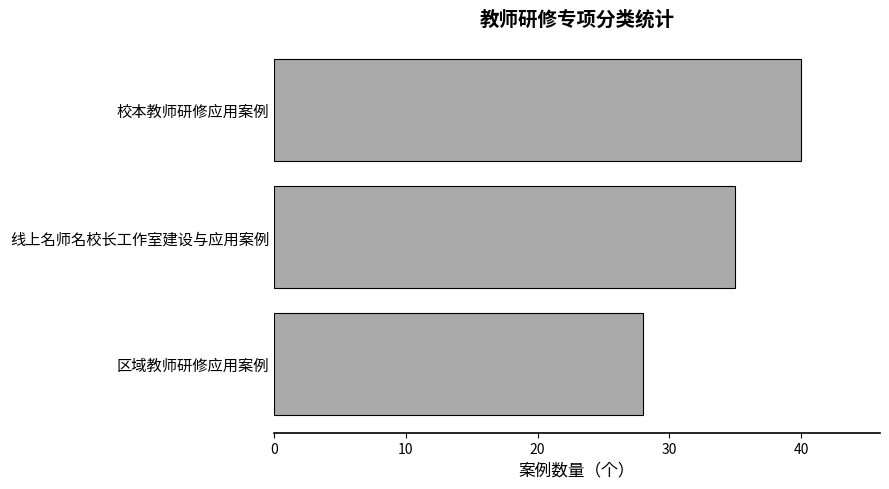

How many bars are there in total?

3